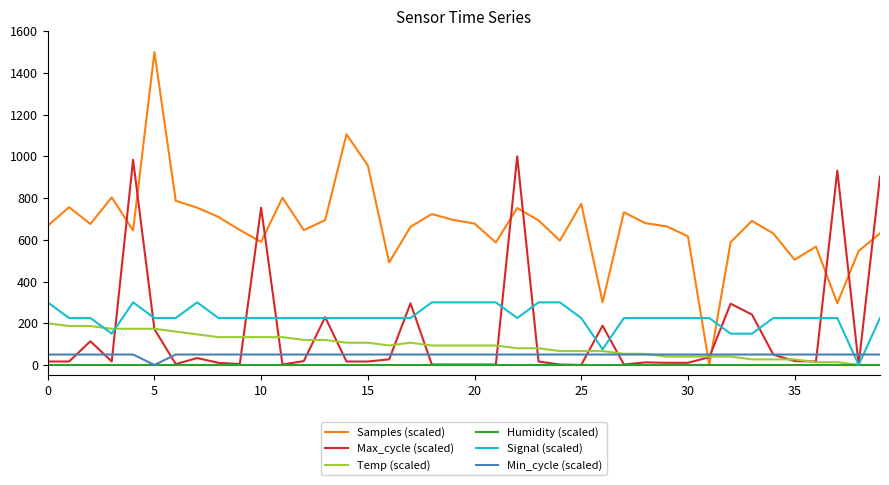

Which series ends up on top after the final intersection of Samples (scaled) and Temp (scaled)?

Samples (scaled)